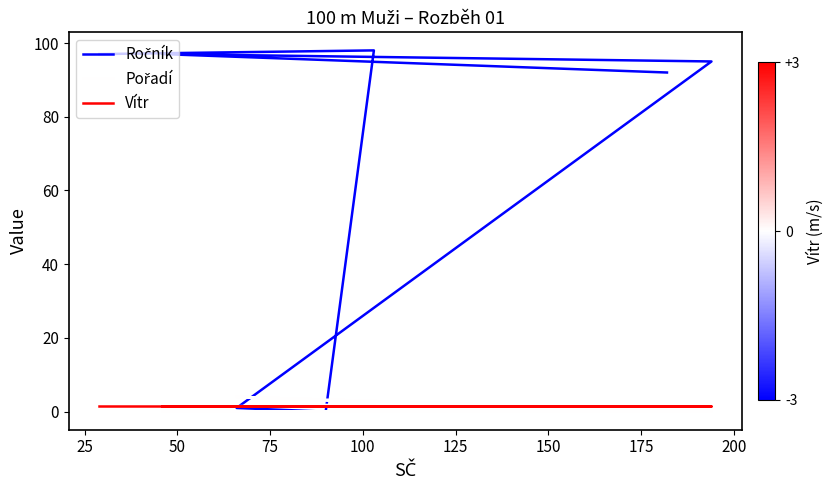

Rank the series at 25 from highest to lowest value.

Ročník, Pořadí, Vítr